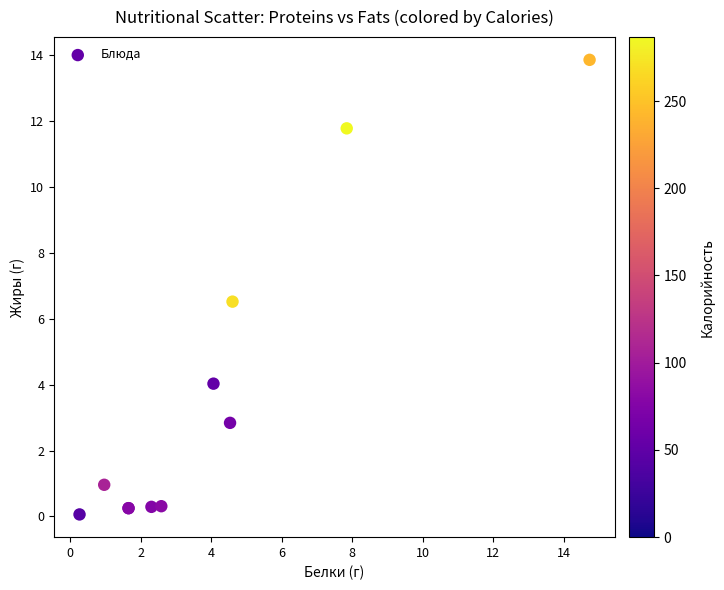

What Y value in the scatter plot is closest to 6?

6.5